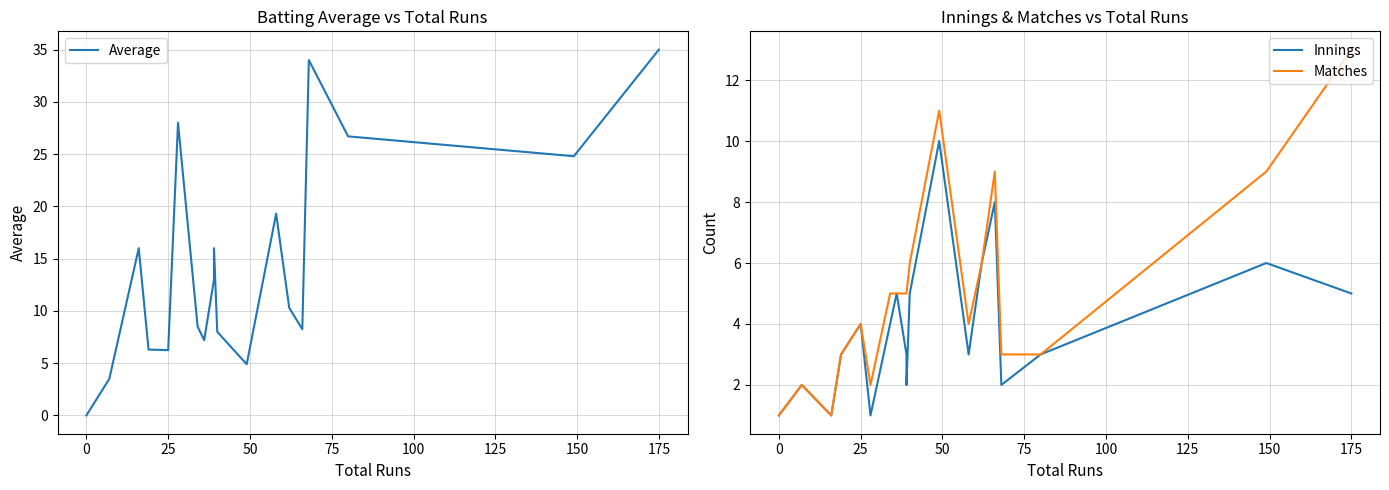

Which series has the largest range (max minus min)?

Average